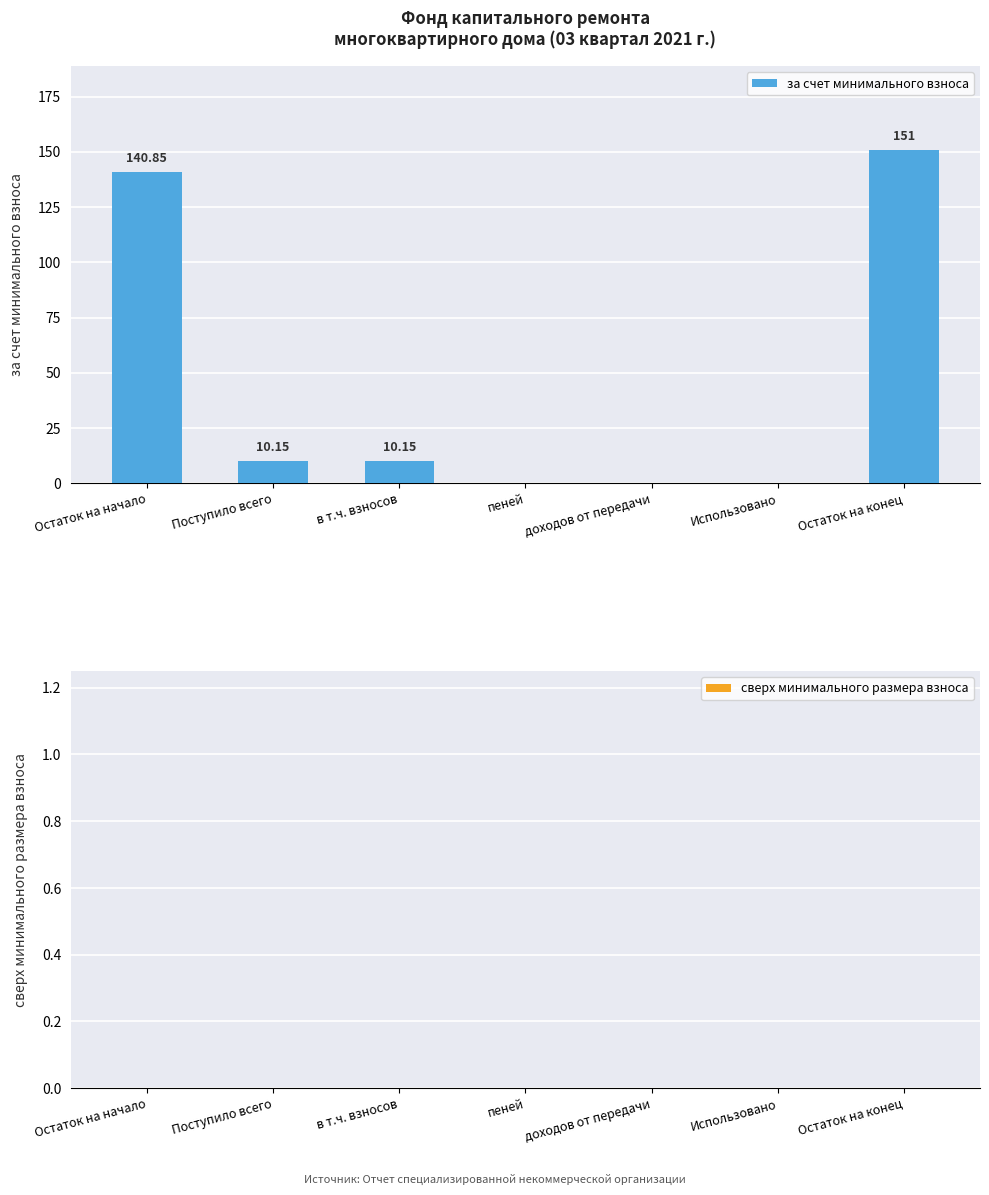

Are the bars grouped side by side (vs. stacked)?

No